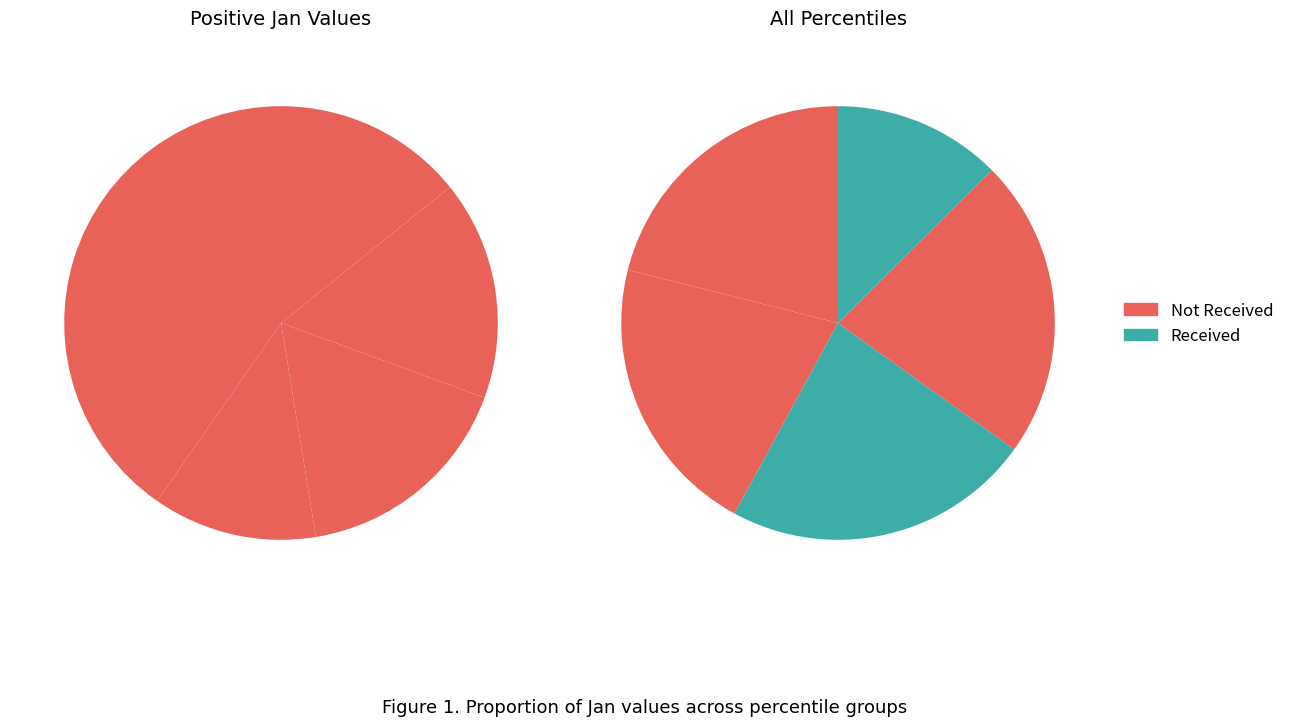

To the nearest percent, what is the difference between the pct25 and pct85 slice percentages?

2%